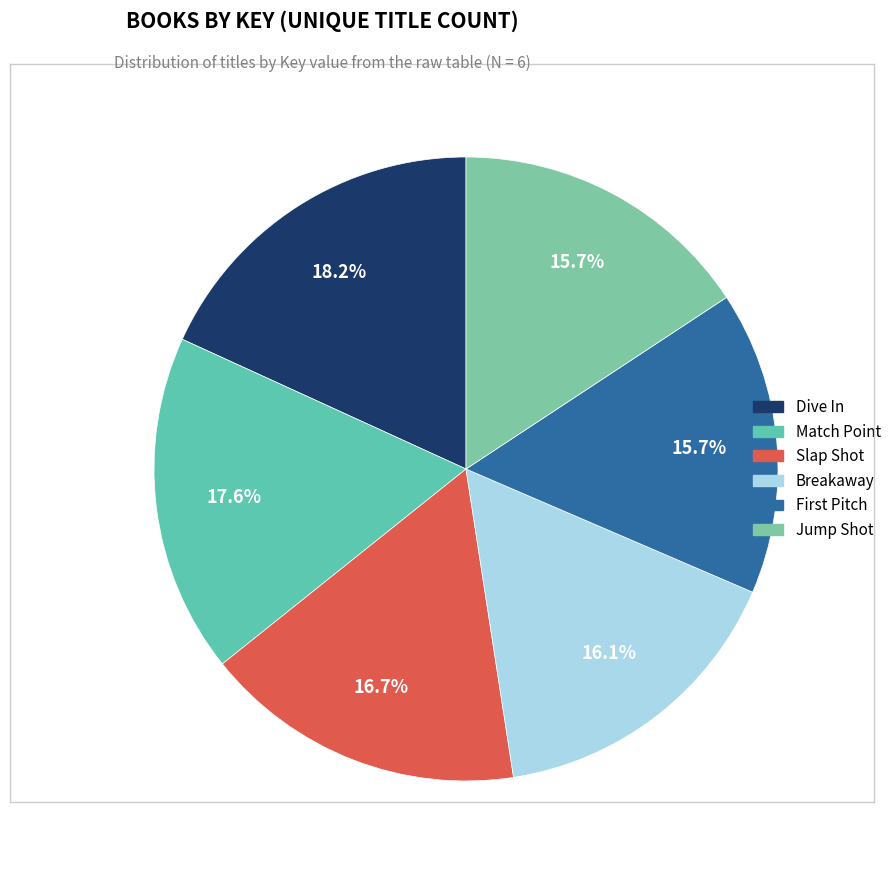

Which has a higher value, Dive In or Slap Shot?

Dive In